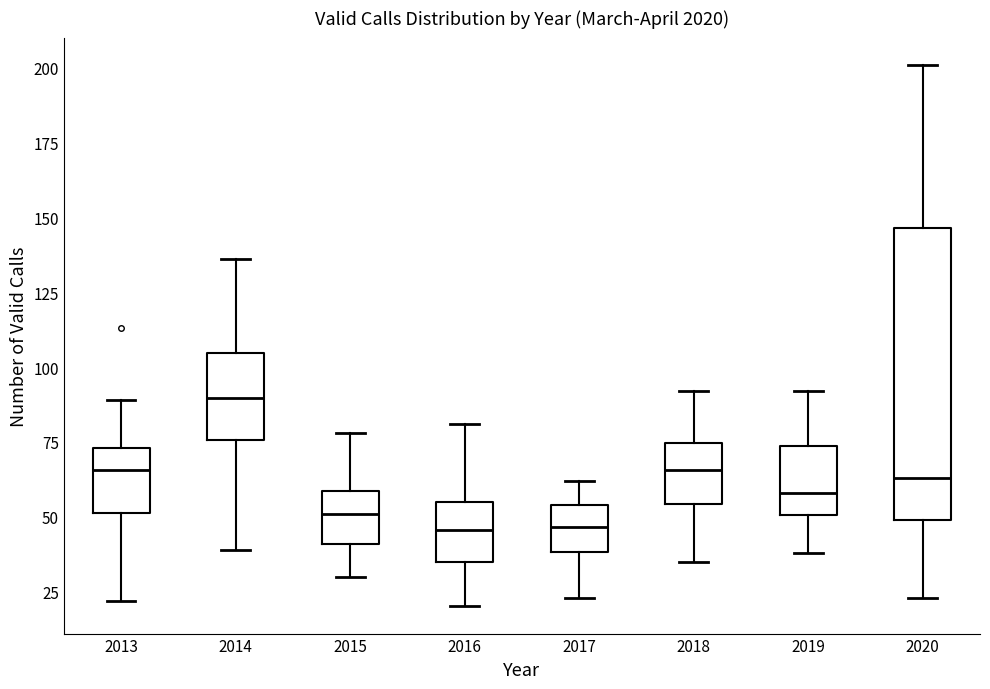

Which box has the highest median line?

2014